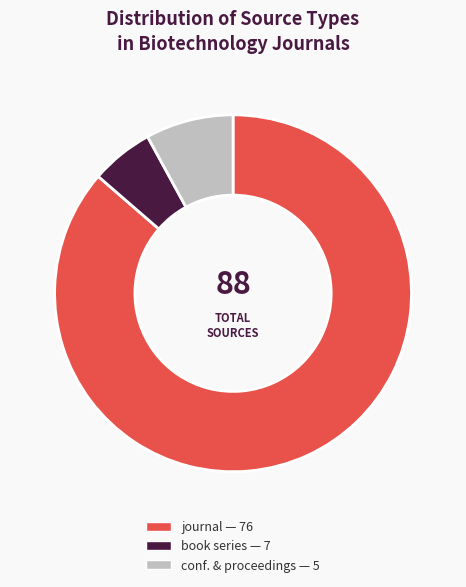

How many segments does this pie chart have?

3